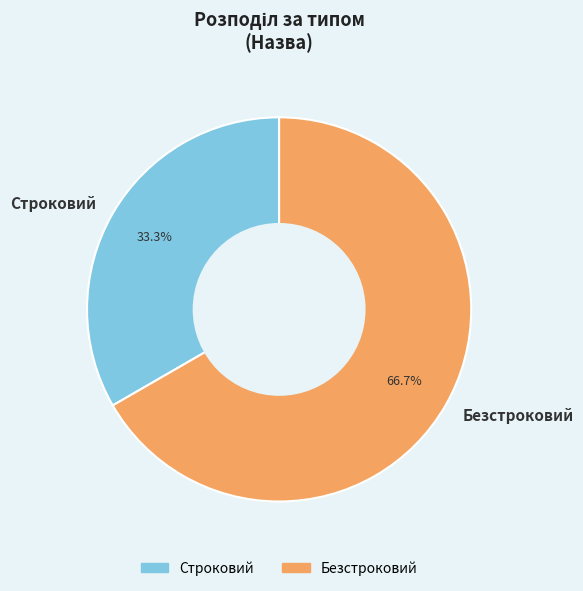

What percentage is NOT represented by Строковий?

66.7%